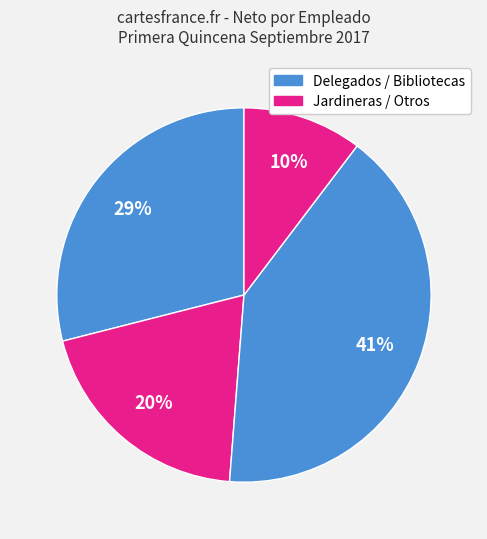

Count the number of slices in the pie.

4